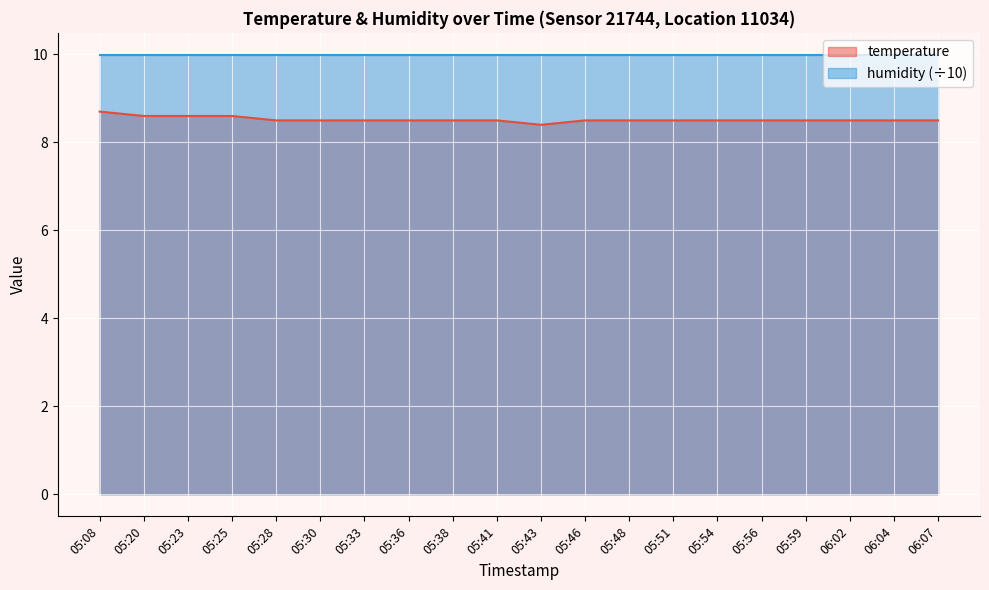

What is the difference between the second highest and second lowest values?

0.1